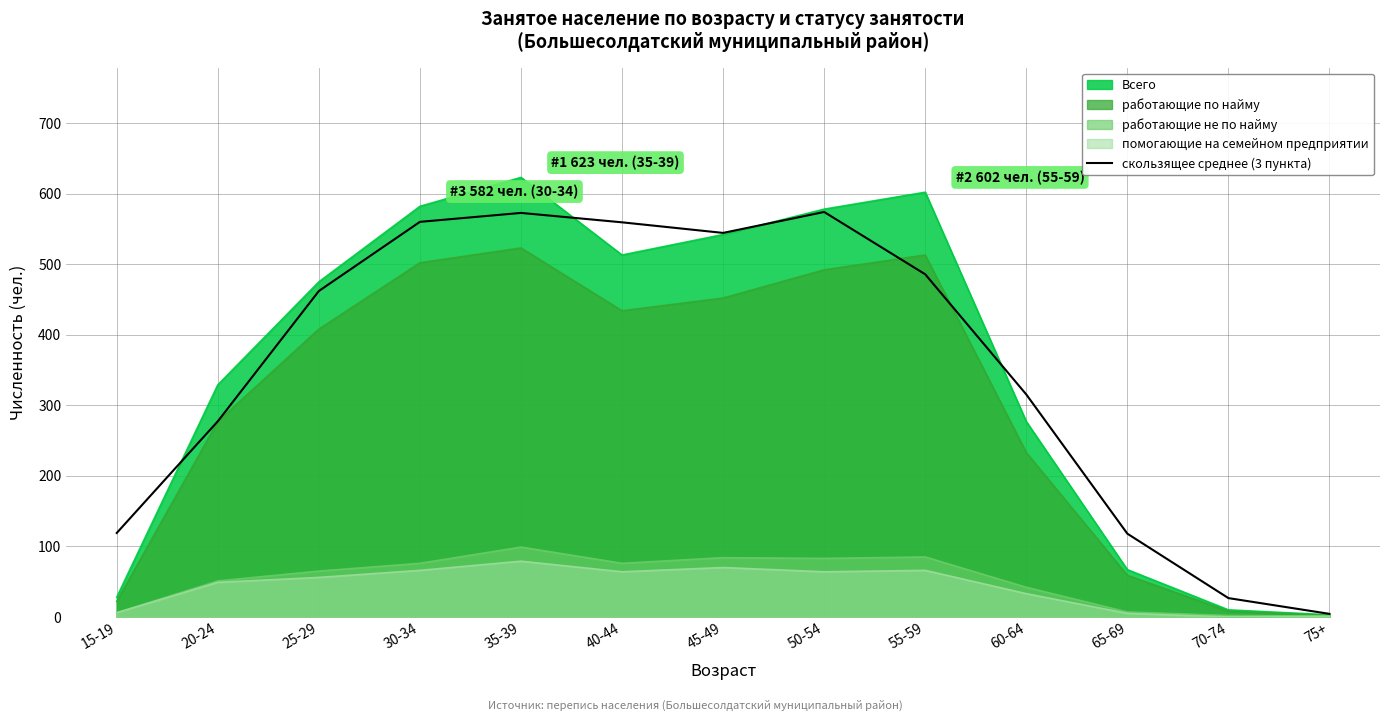

Which series has the widest spread of values?

Всего